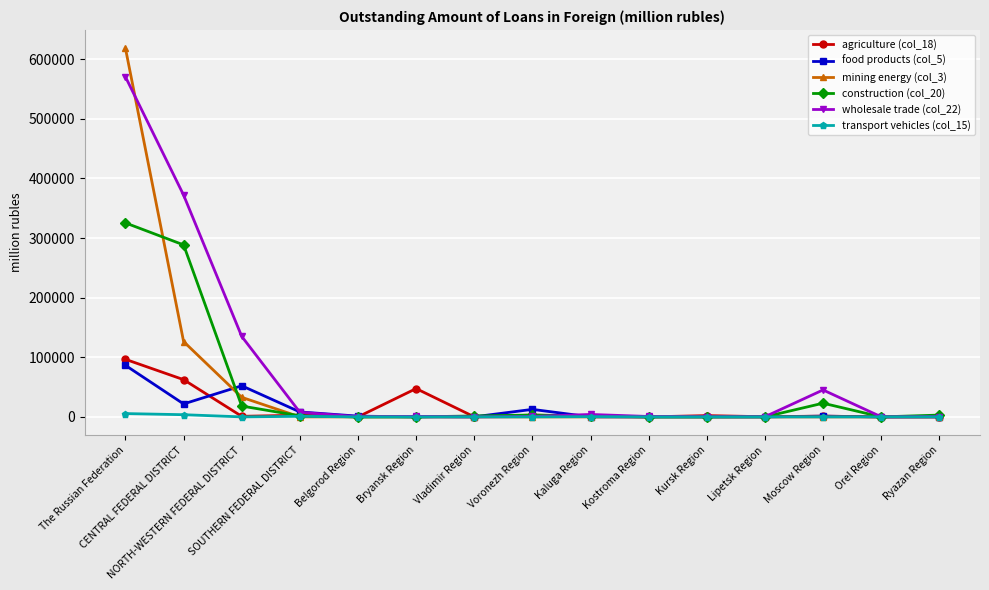

Rank the series by their maximum value, from highest to lowest.

mining energy (col_3), wholesale trade (col_22), construction (col_20), agriculture (col_18), food products (col_5), transport vehicles (col_15)